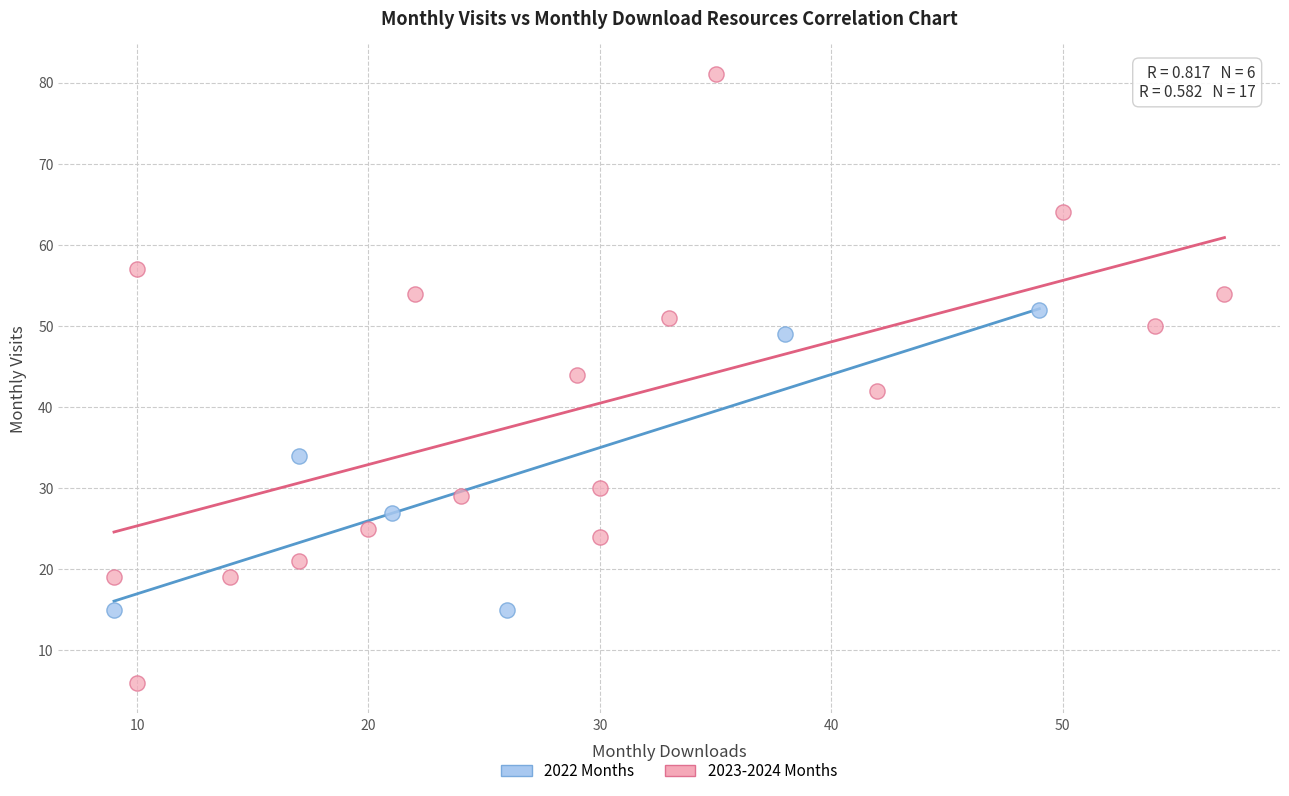

Which series has the widest spread of Y values?

2023-2024 Months